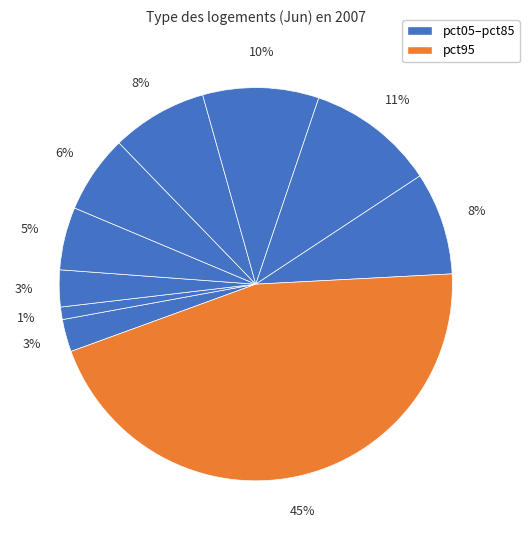

Does any single category account for the majority?

No